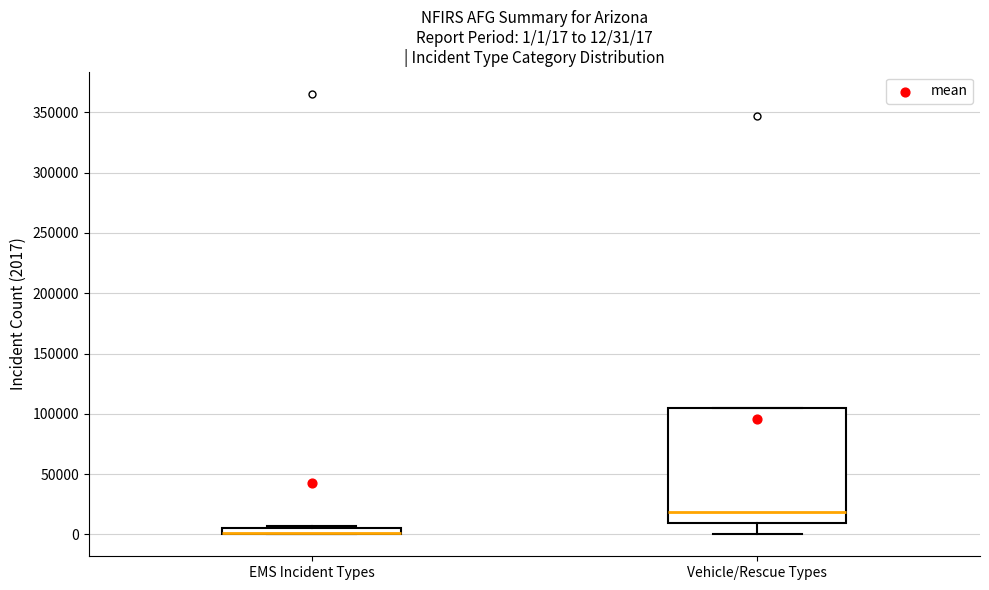

Comparing the boxes themselves (not the whiskers), which one is the tallest?

Vehicle/Rescue Types